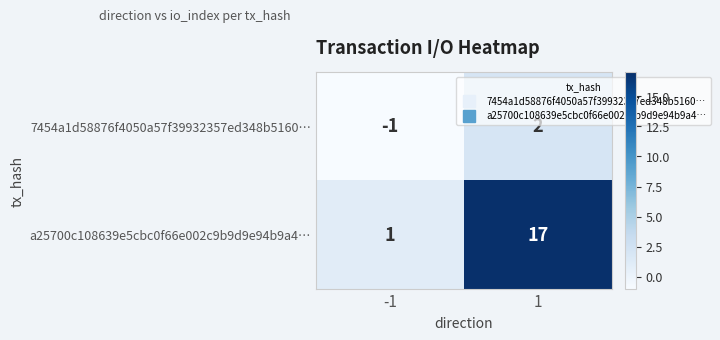

What is the highest value of the a25700c108639e5cbc0f66e002c9b9d9e94b9a4… series?

17